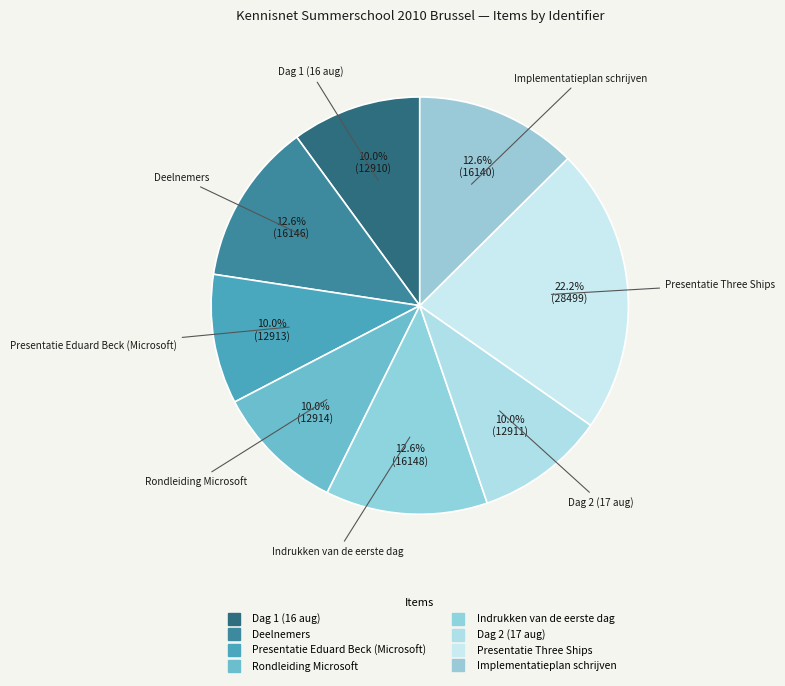

What percentage is the Indrukken van de eerste dag slice, to the nearest percent?

13%